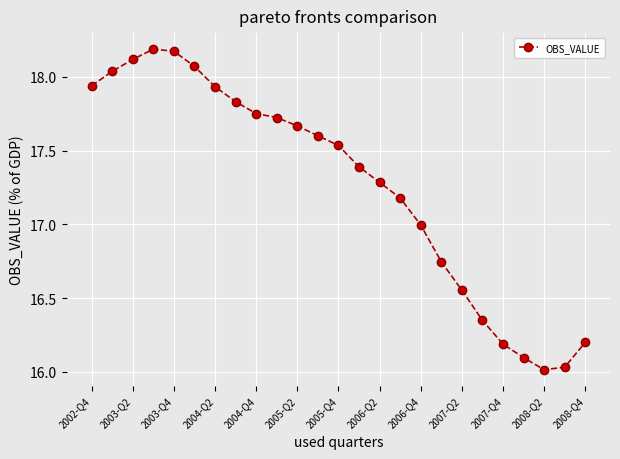

True or false: there are more than 0 points higher than both neighbors.

True